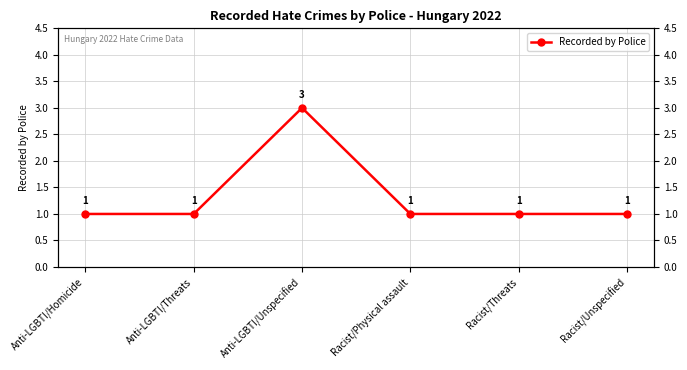

The chart shows a value of 1 at Racist/Physical assault. True or false?

True